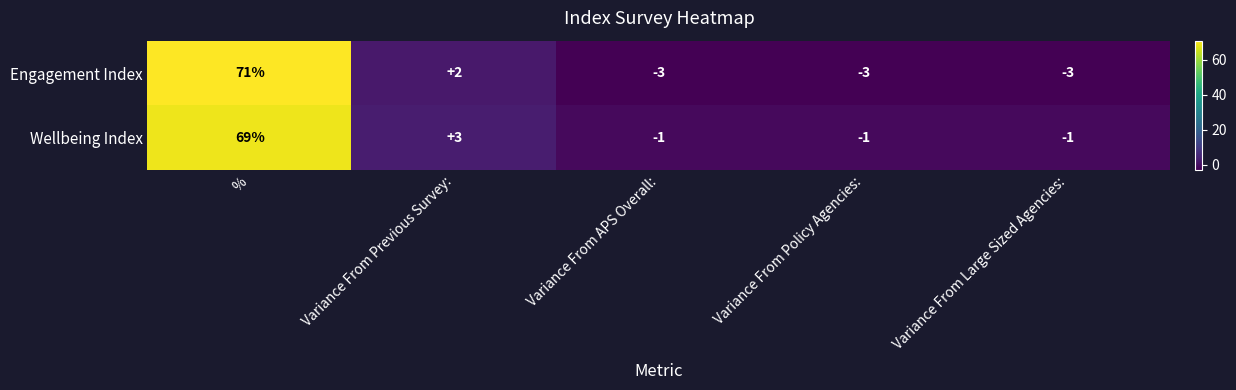

Reading right to left, transcribe all the data shown in this chart.

Engagement Index: -3	-3	-3	2	71
Wellbeing Index: -1	-1	-1	3	69